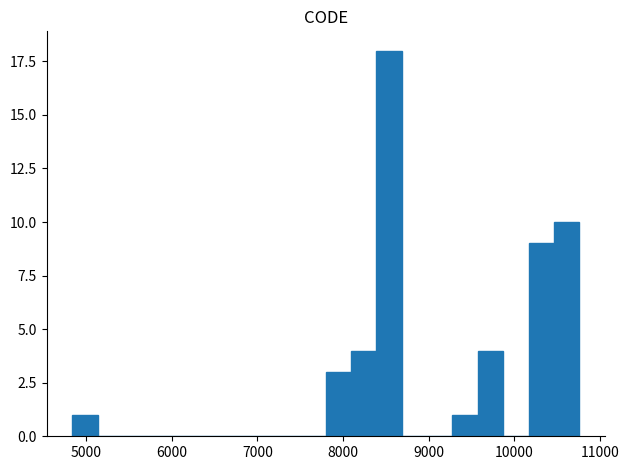

Around what value on the x-axis is the tallest bar? Give the approximate position of its centre, as read against the axis.

8500